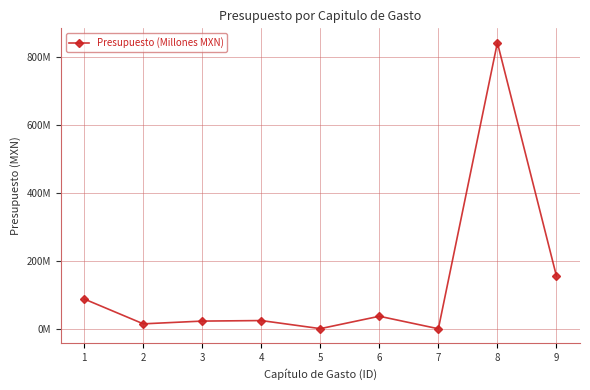

Is this an area chart (filled region under the line)?

No